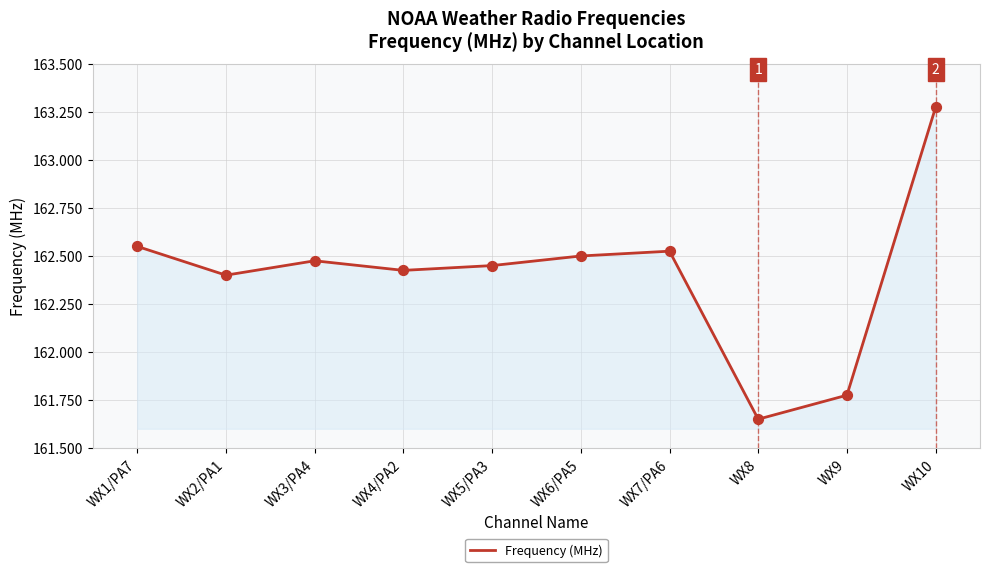

What is the change in value from WX6/PA5 to WX9?

-0.7